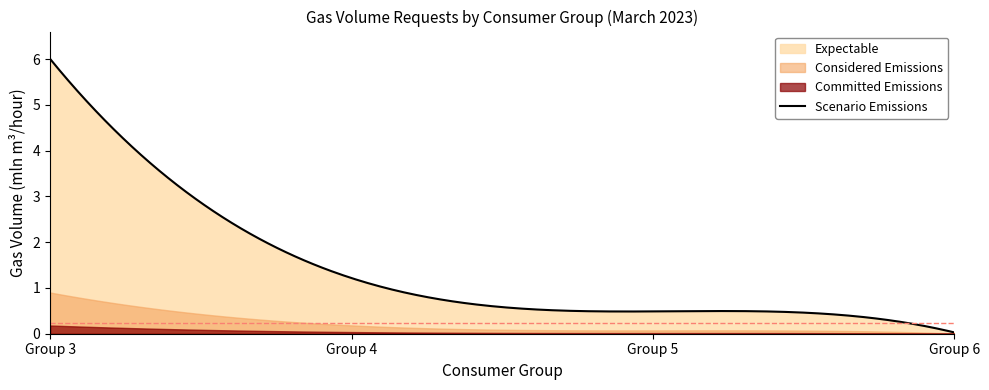

What is the maximum value for Scenario Emissions?

6.0